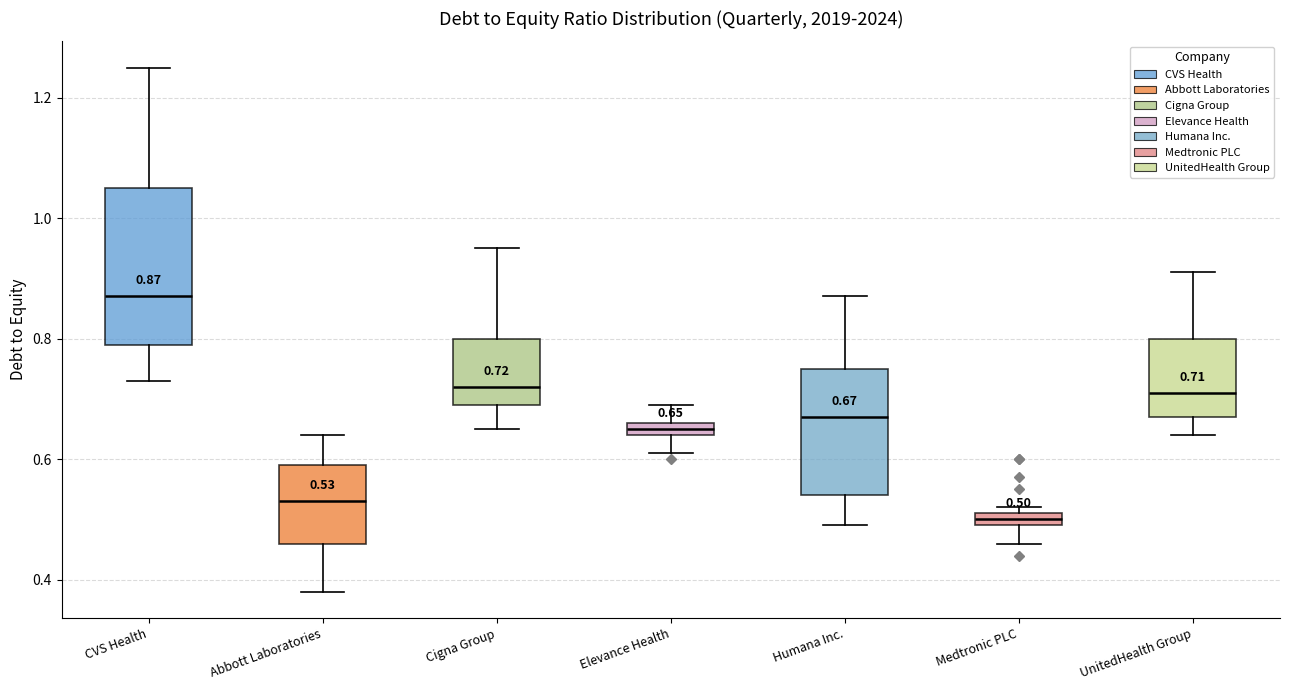

Which box is the tallest, from its lower edge to its upper edge?

CVS Health